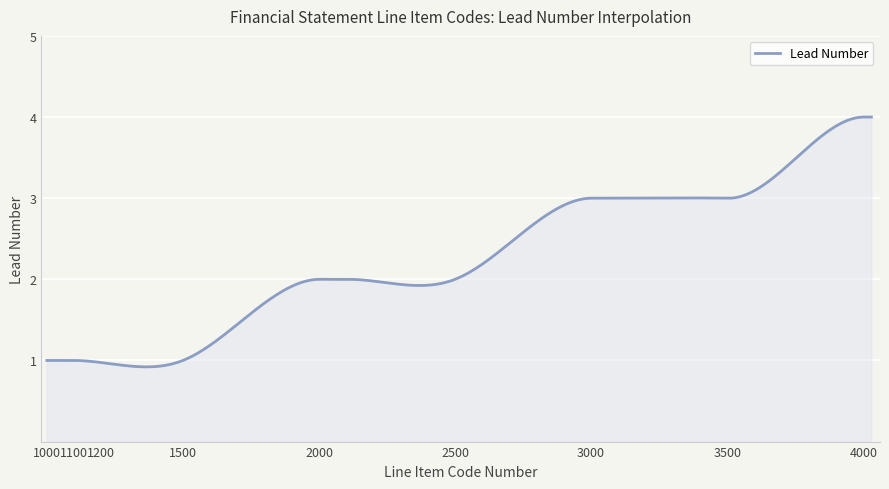

What is the smallest value displayed?

0.9